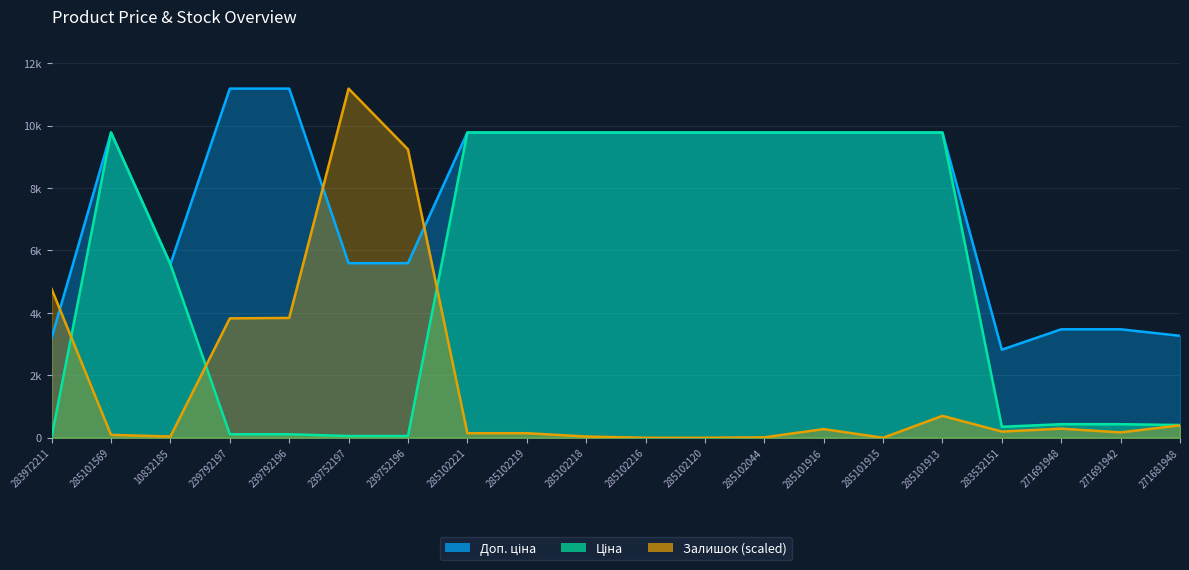

List the labels in order of Ціна value, smallest first.

283972211, 239752197, 239752196, 239792197, 239792196, 283532151, 271681948, 271691948, 271691942, 10832185, 285101569, 285102221, 285102219, 285102218, 285102216, 285102120, 285102044, 285101916, 285101915, 285101913